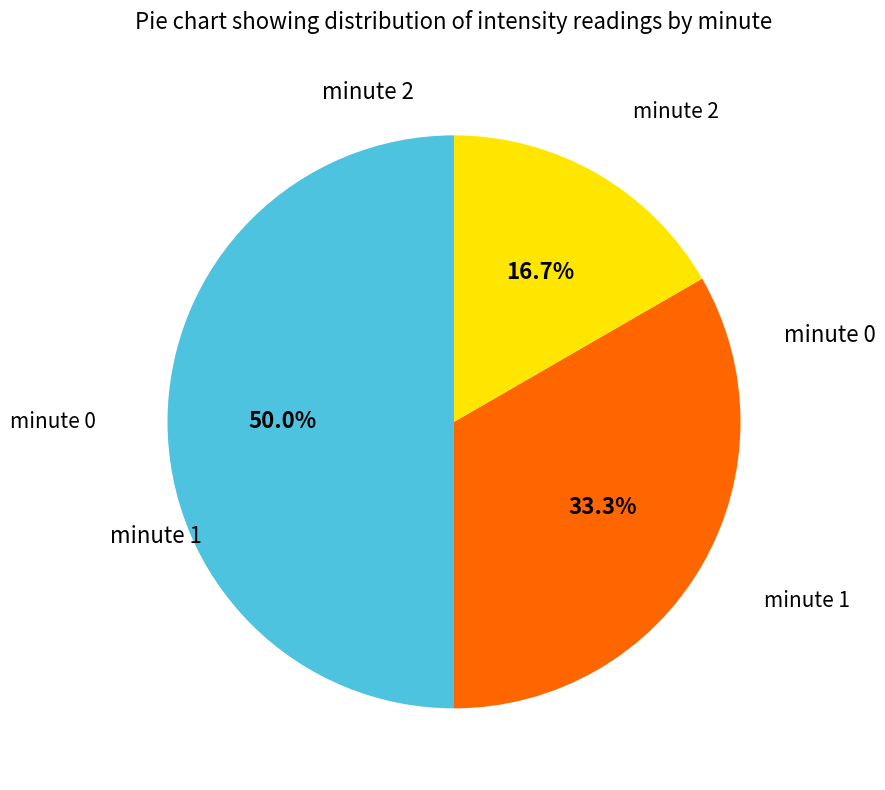

How many segments does this pie chart have?

3